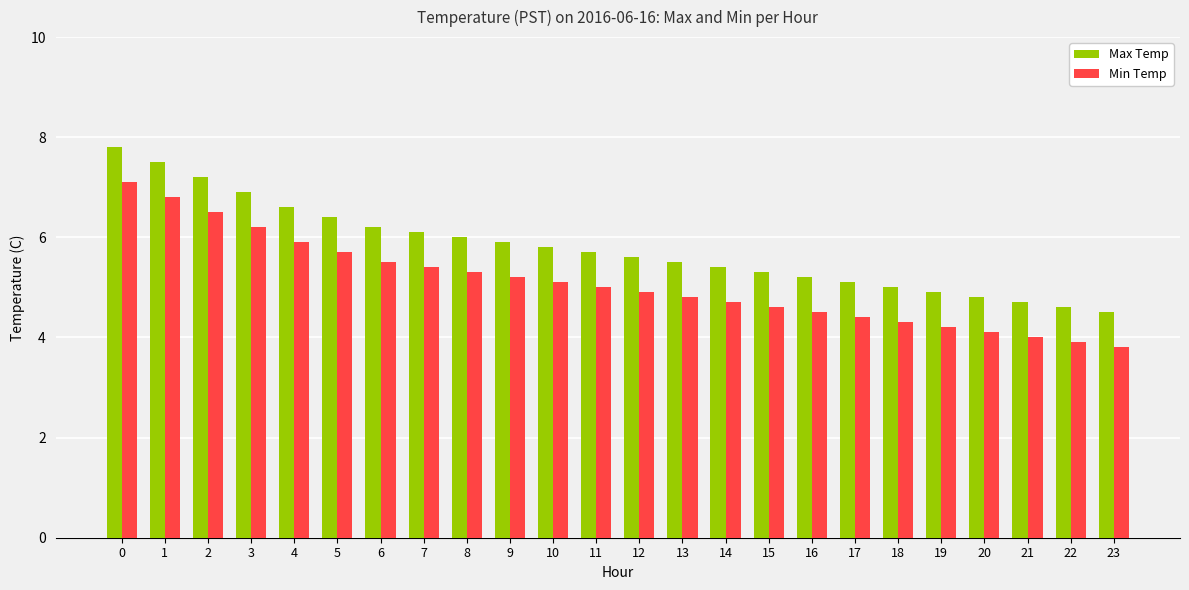

What is the difference between the maximum and minimum values in the Min Temp series?

3.3